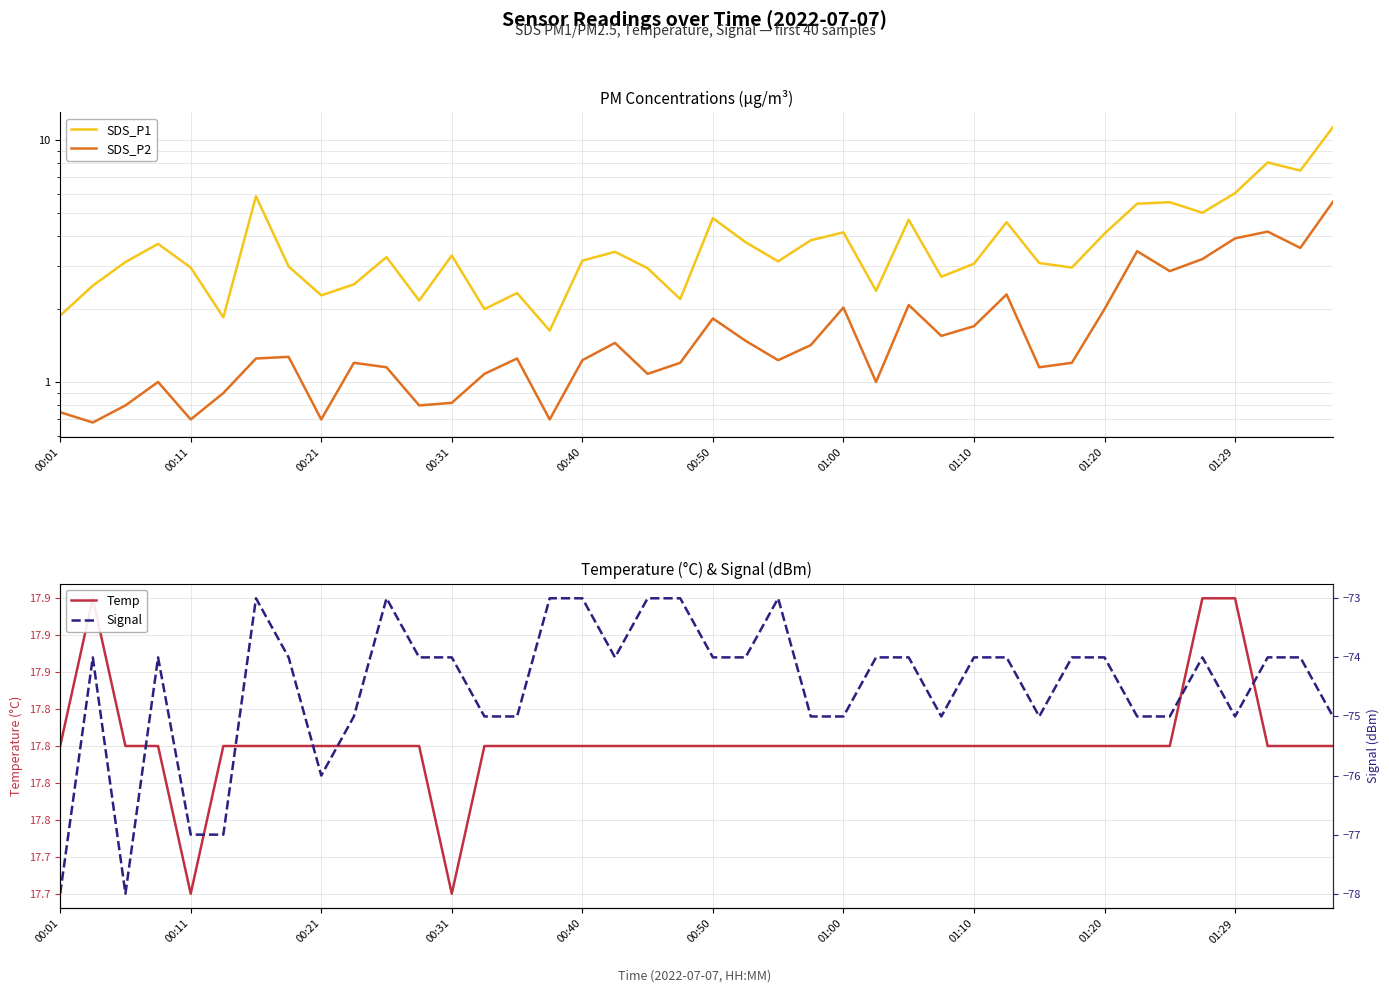

What is the average value of the SDS_P1 series?

3.8